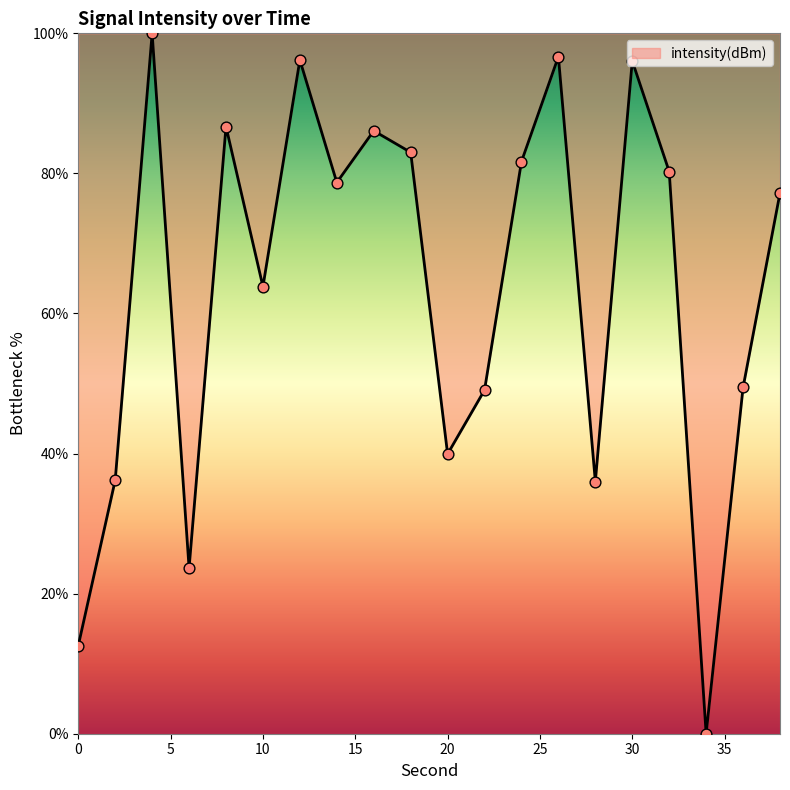

What is the greatest value displayed?

100.0